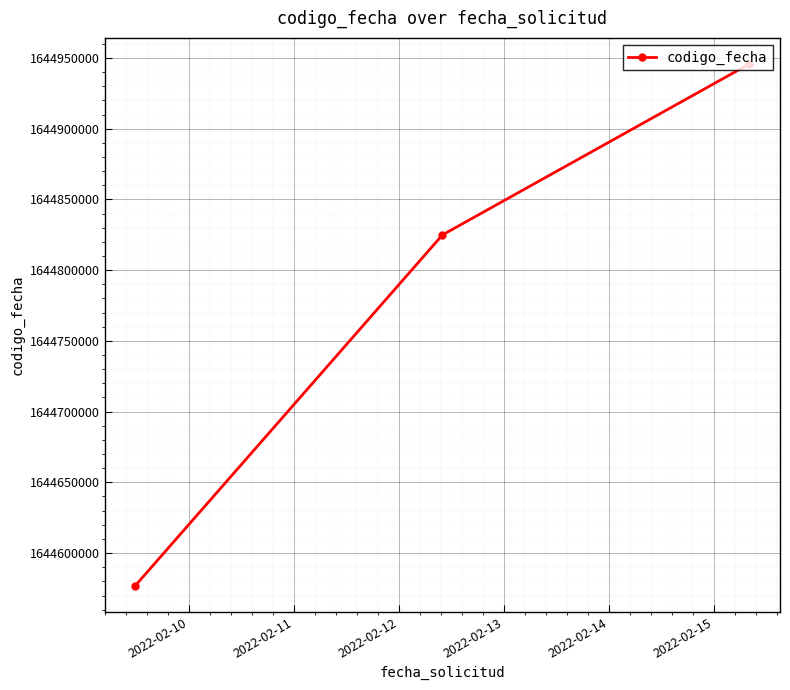

What is the value of the 2nd point from the left?

1644824952